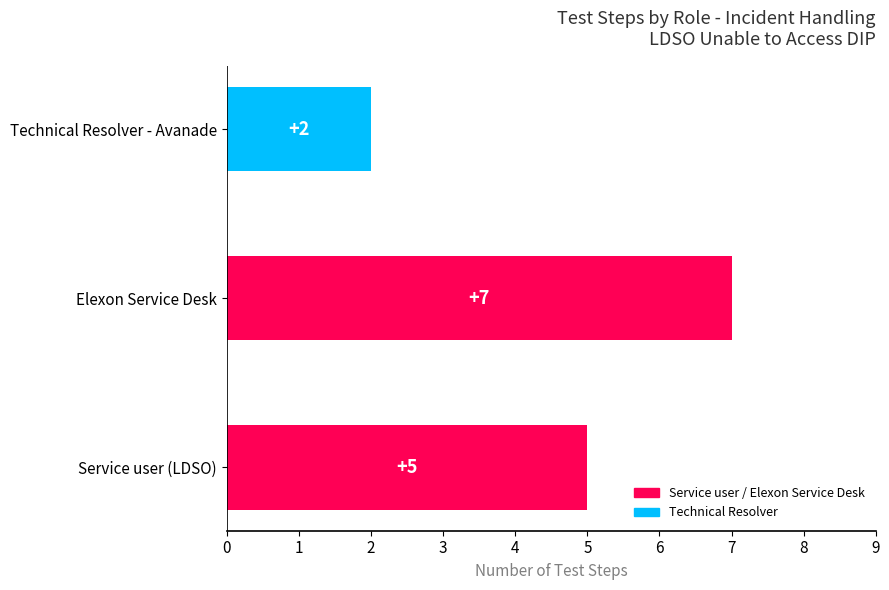

What is the ratio of the value at Technical Resolver - Avanade to the value at Service user (LDSO)?

0.4